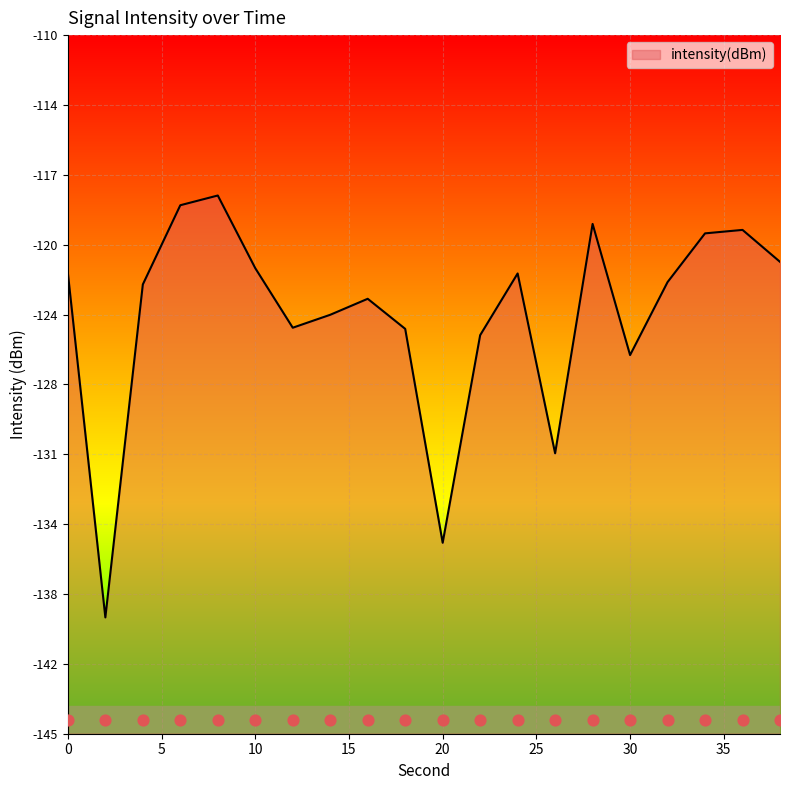

What is the change in value from 22 to 34?

+5.1